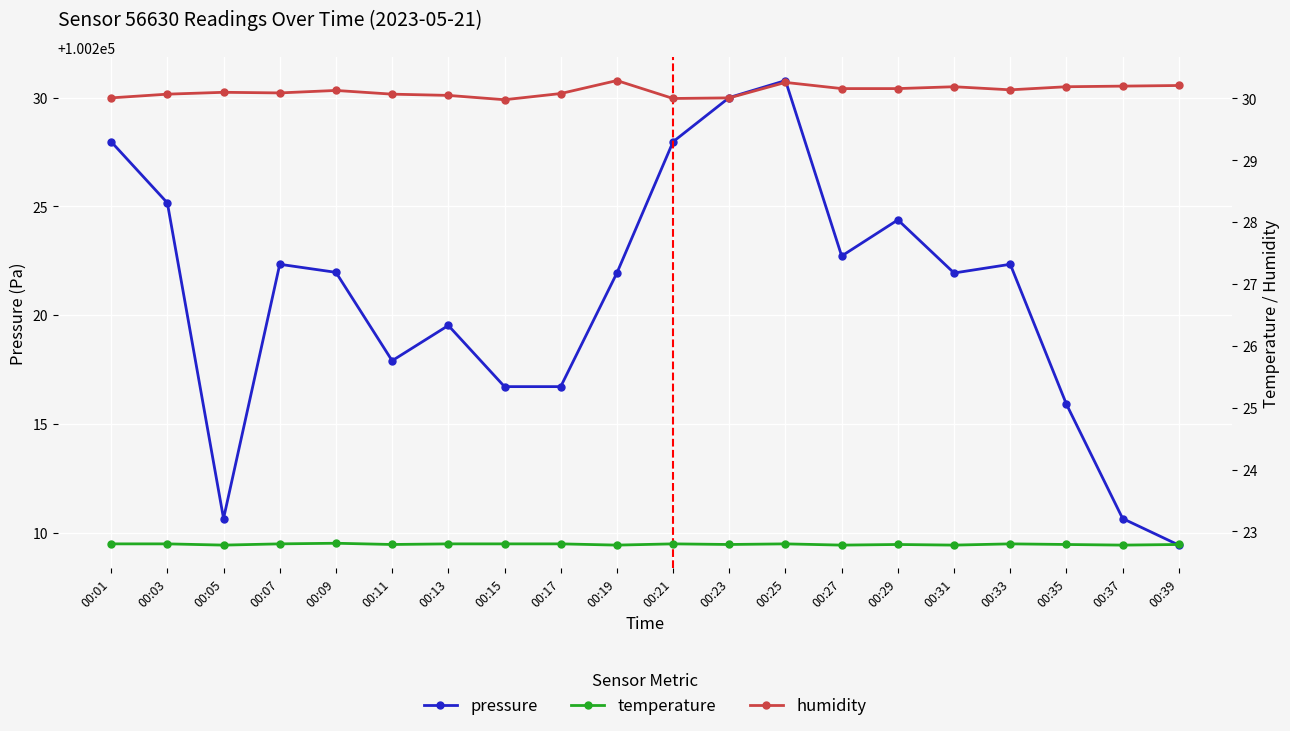

True or false: humidity and temperature cross at least once.

False